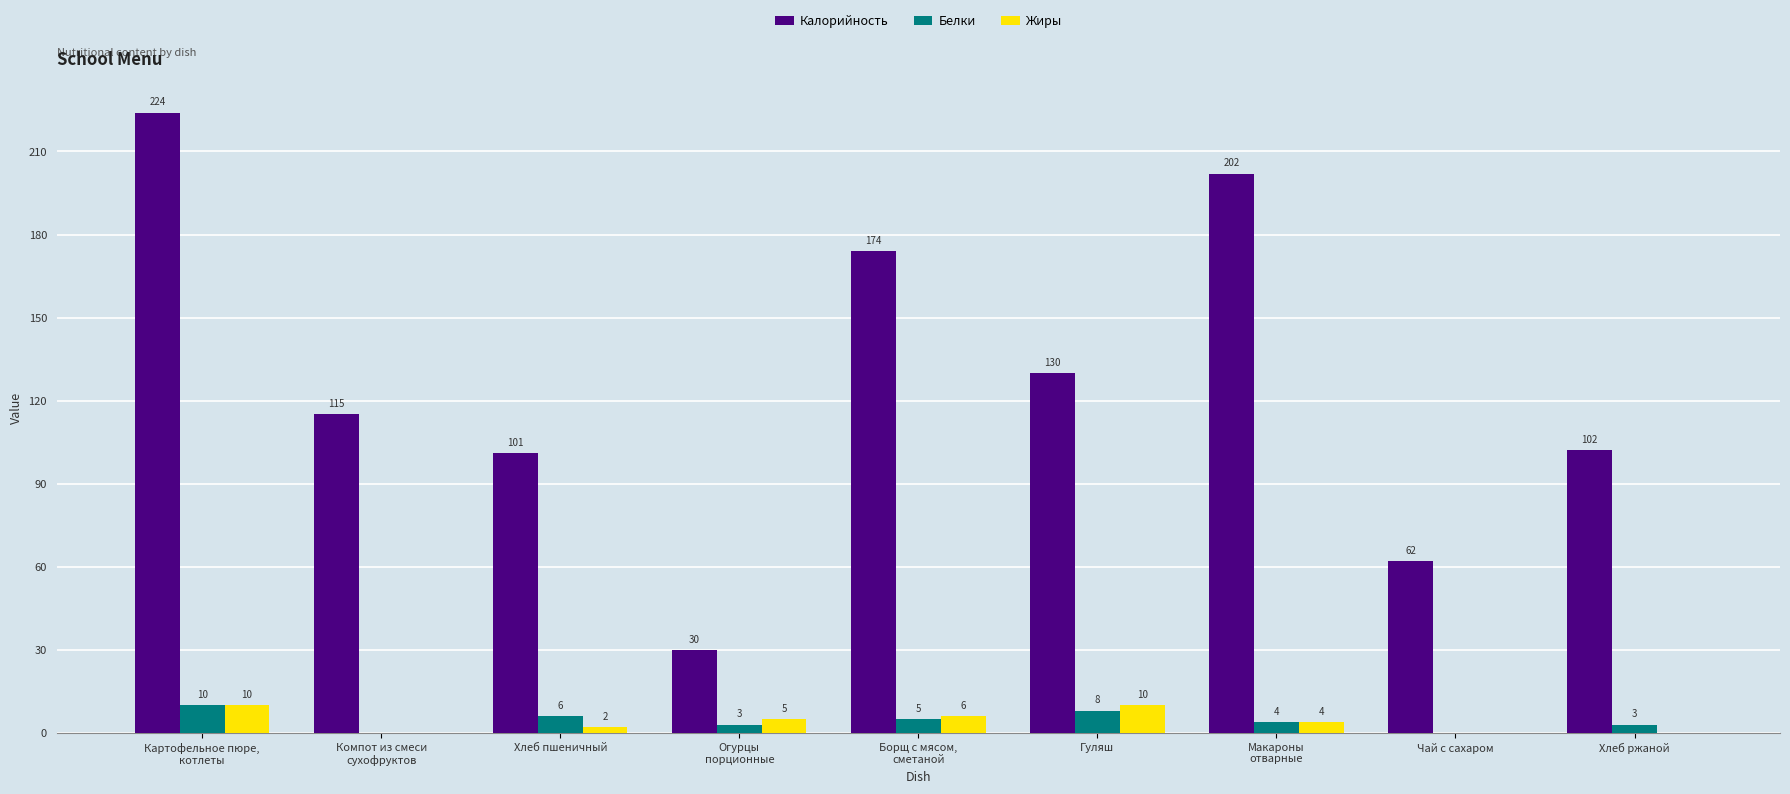

How many groups of bars are there?

9